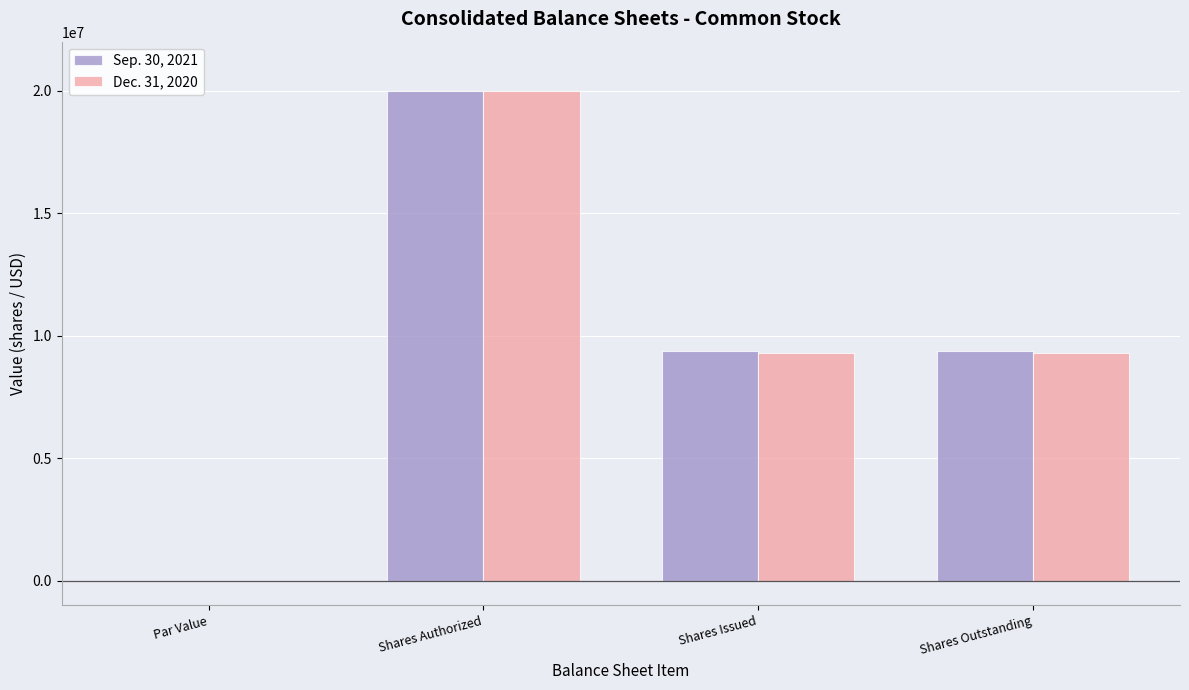

True or false: Dec. 31, 2020 has a value of 13924088 at Shares Issued.

False